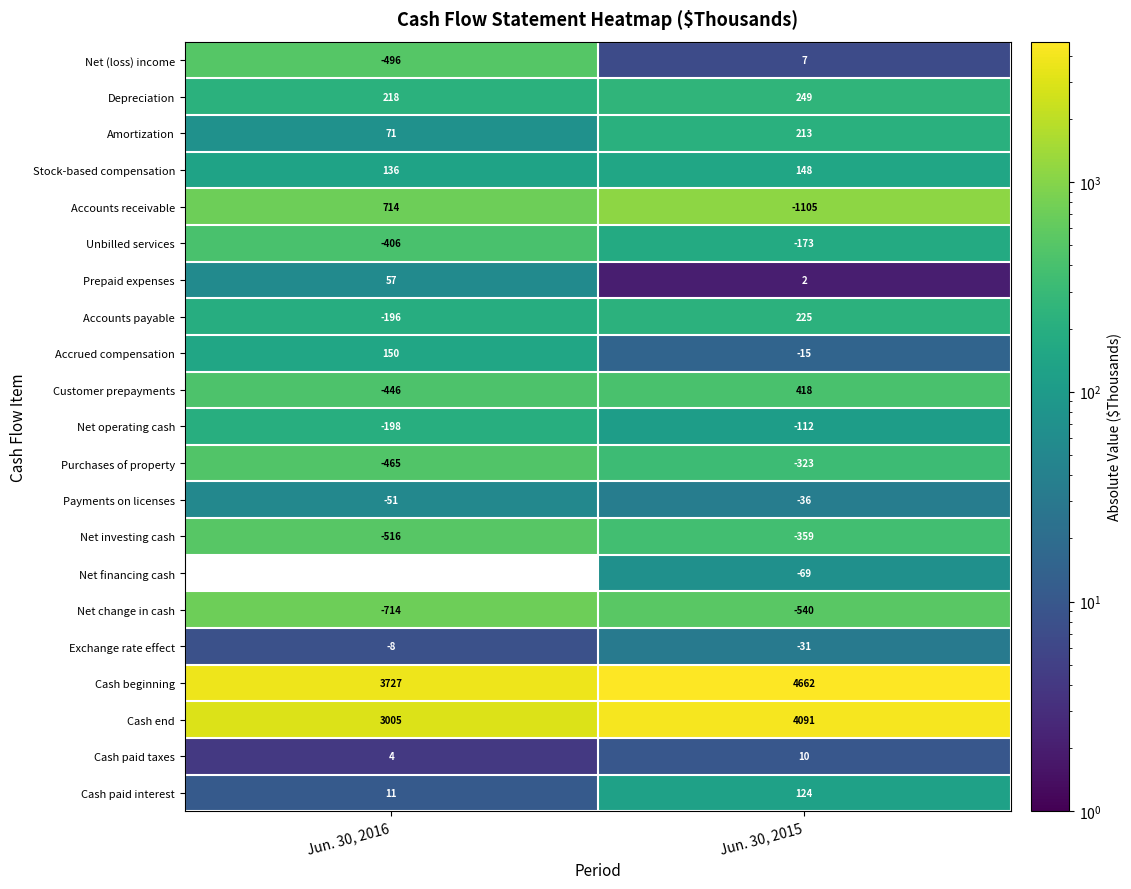

The value of Depreciation at Jun. 30, 2015 is 361.0. True or false?

False